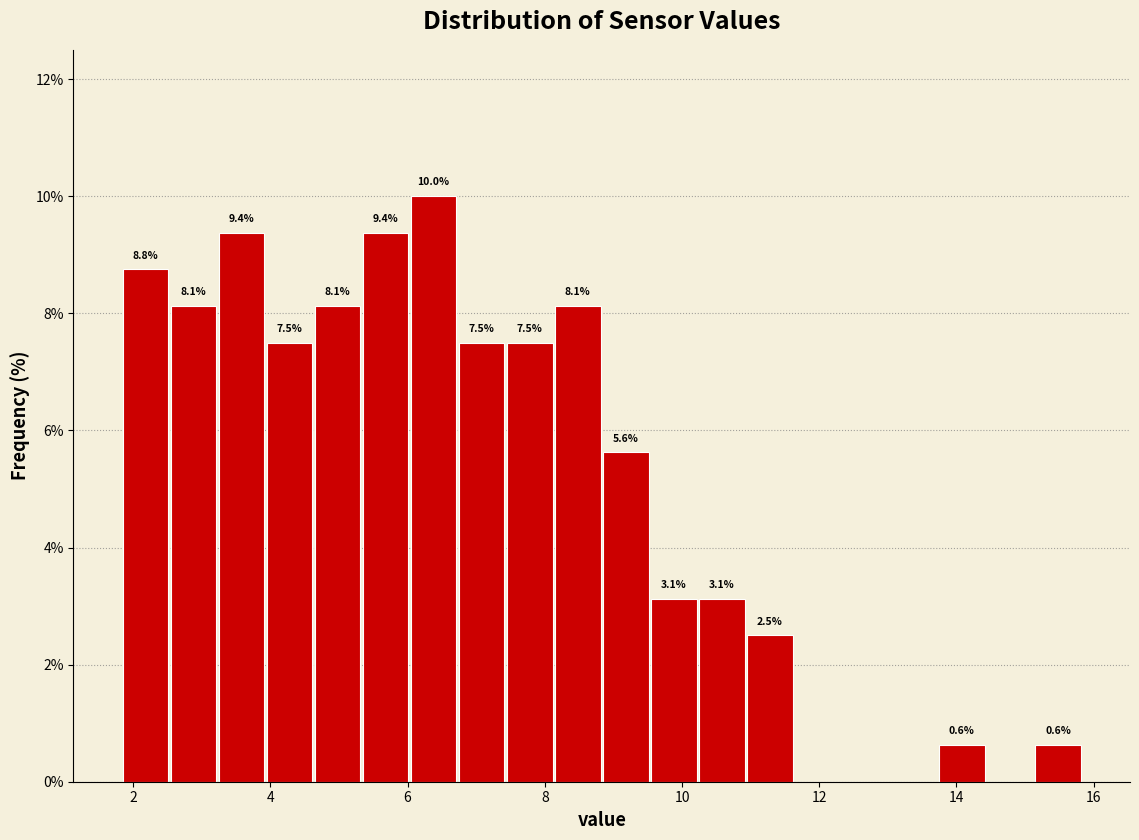

Read against the x-axis, roughly where is the centre of the tallest bar?

6.4